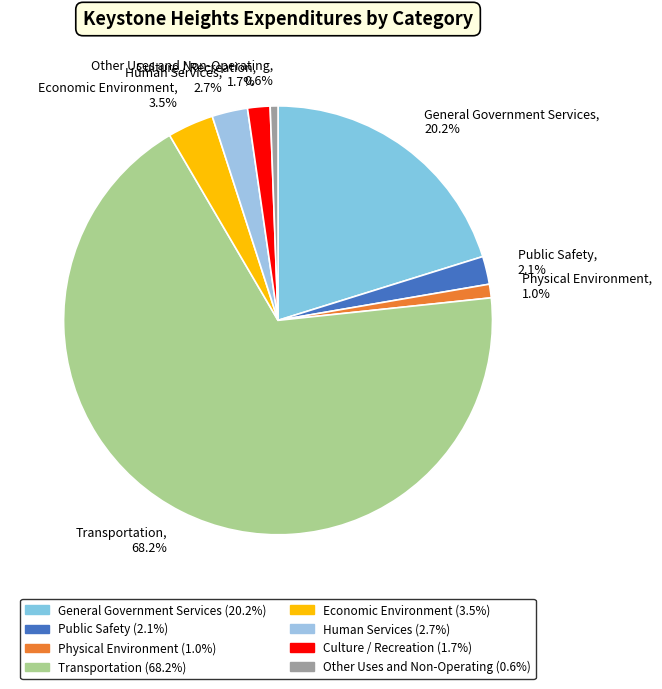

Count the number of slices in the pie.

8